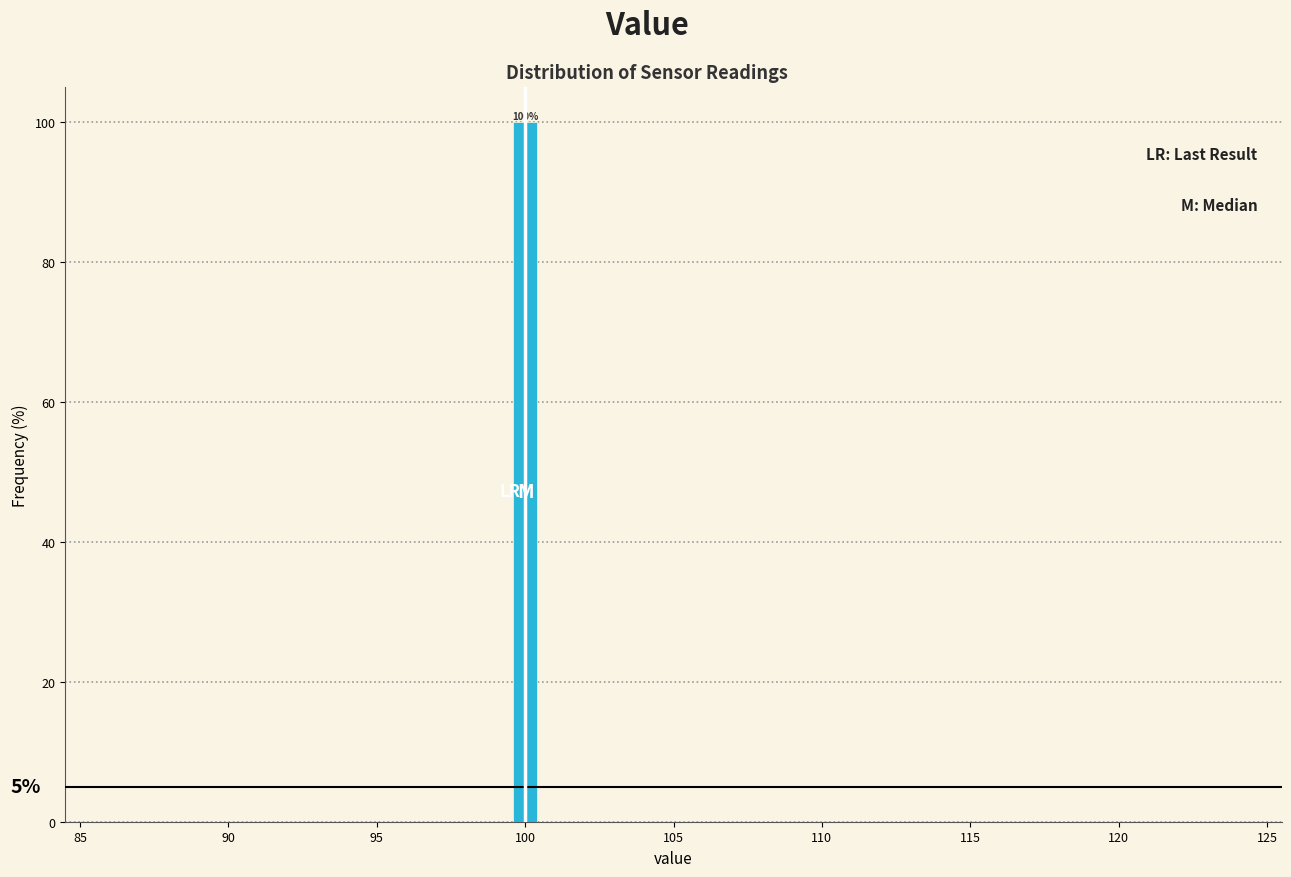

Around what value on the x-axis is the tallest bar? Give the approximate position of its centre, as read against the axis.

100.0